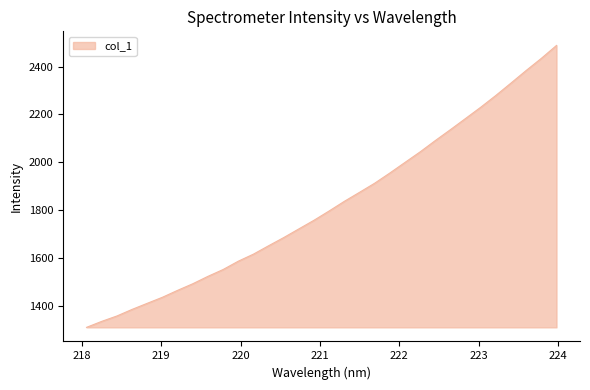

What is the maximum value shown in the chart?

2488.3